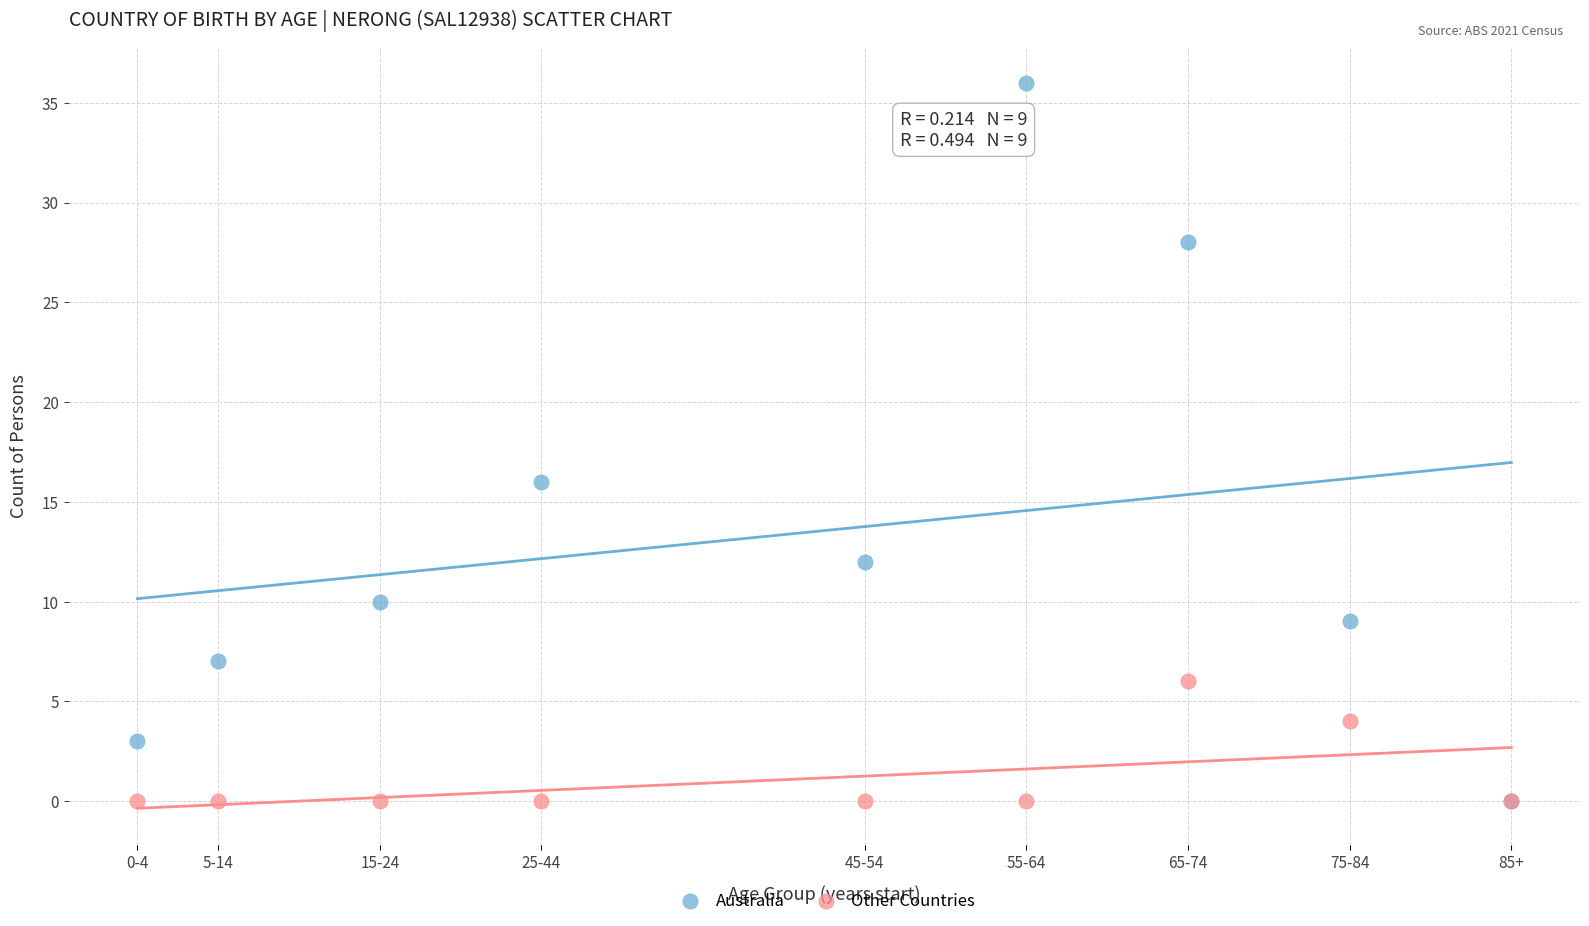

In the Australia series, what Y value is closest to 18?

16